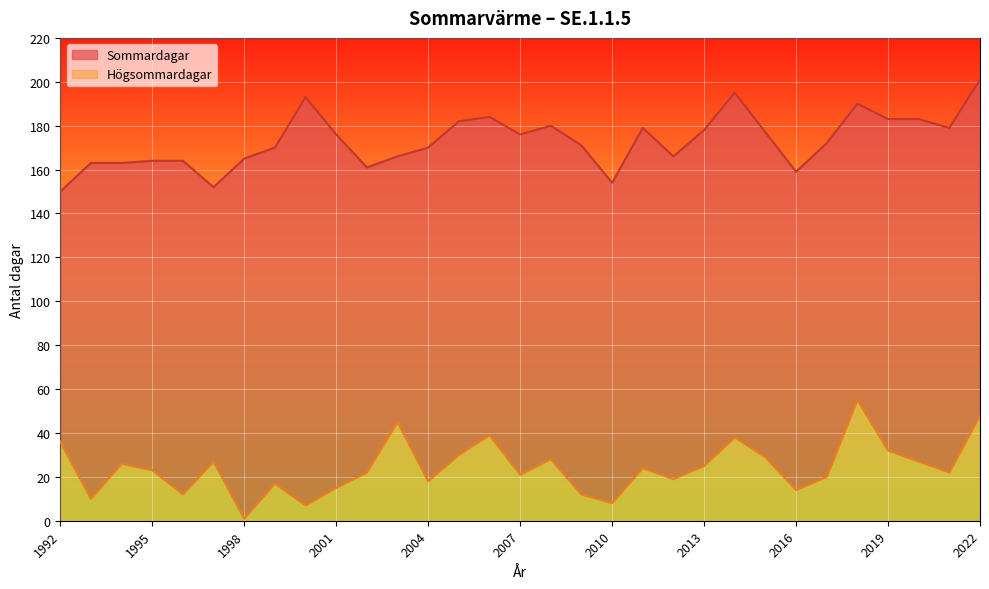

What is the value of the Högsommardagar point at the 31st from the left?

48